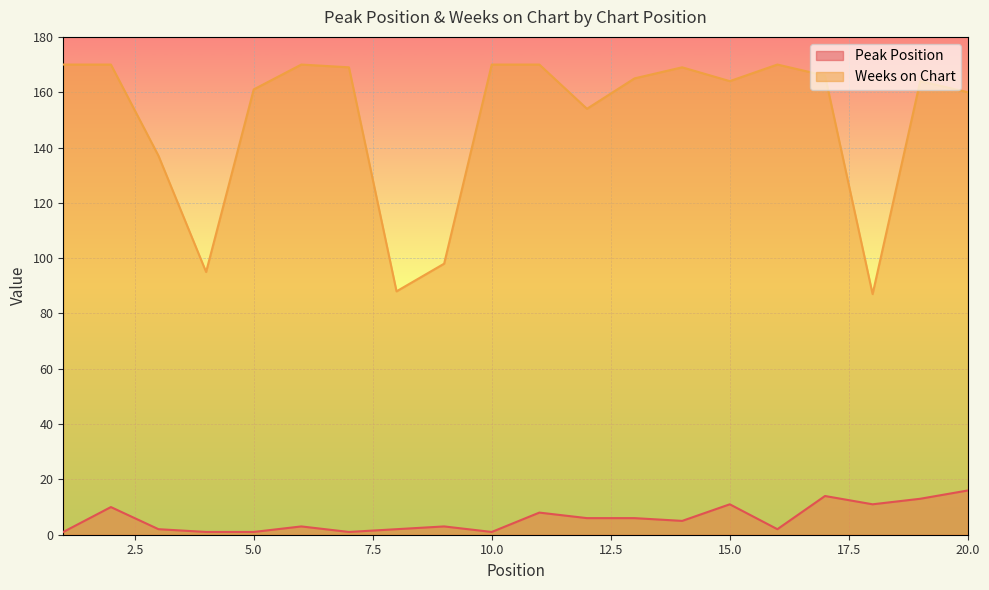

How many lines are shown in the chart?

2